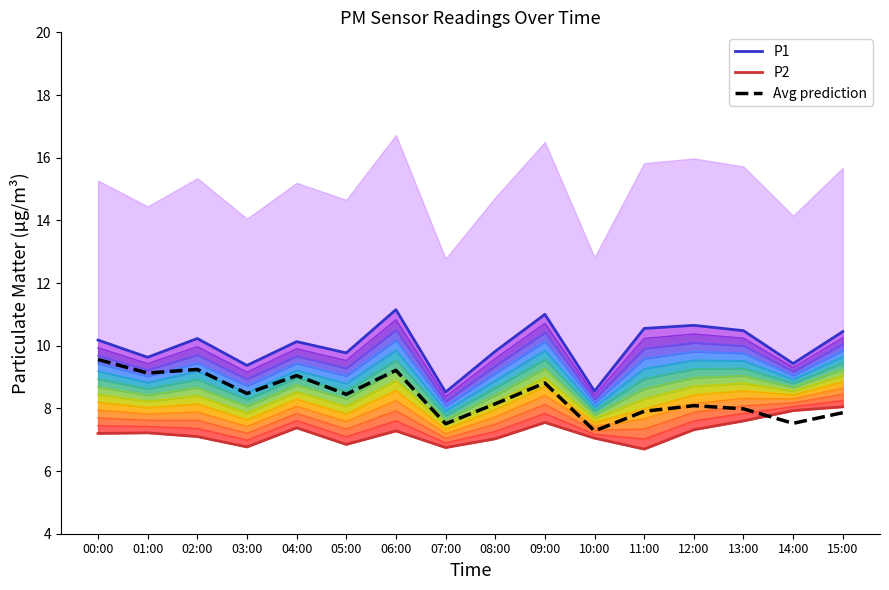

Which has a higher value, 04:00 or 06:00?

06:00